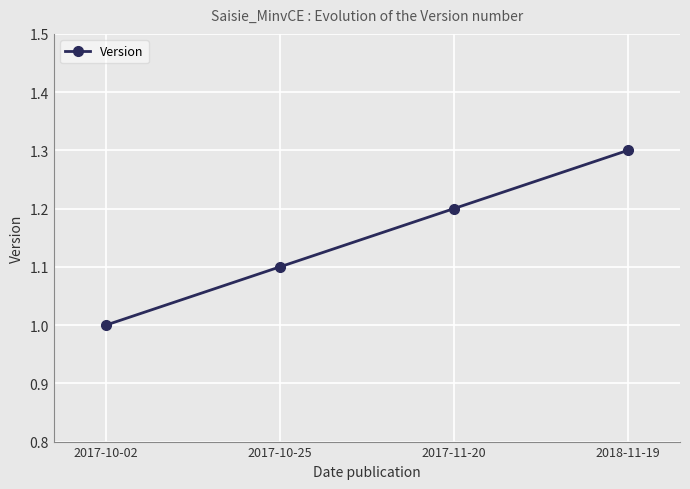

Rank the categories by value from highest to lowest.

2018-11-19, 2017-11-20, 2017-10-25, 2017-10-02